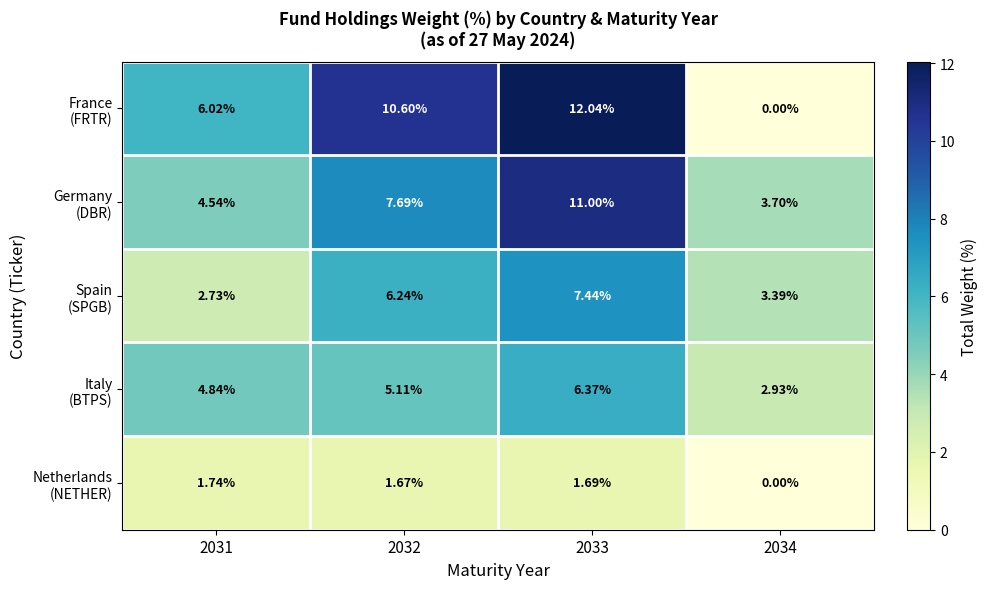

How many categories are shown in the chart?

4